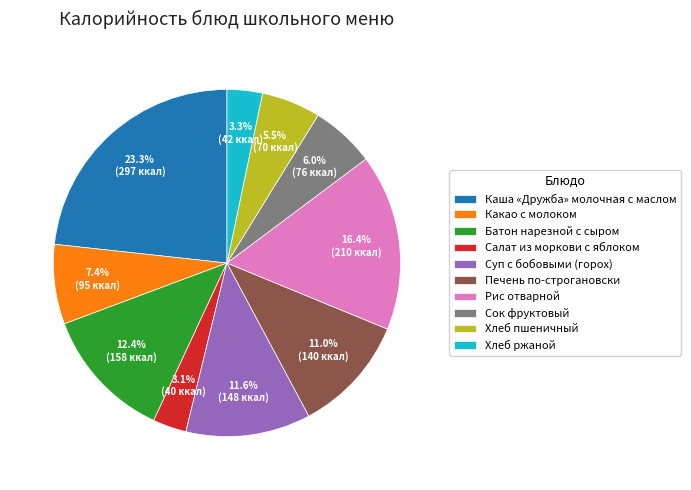

Between Суп с бобовыми (горох) and Батон нарезной с сыром, which is larger?

Батон нарезной с сыром